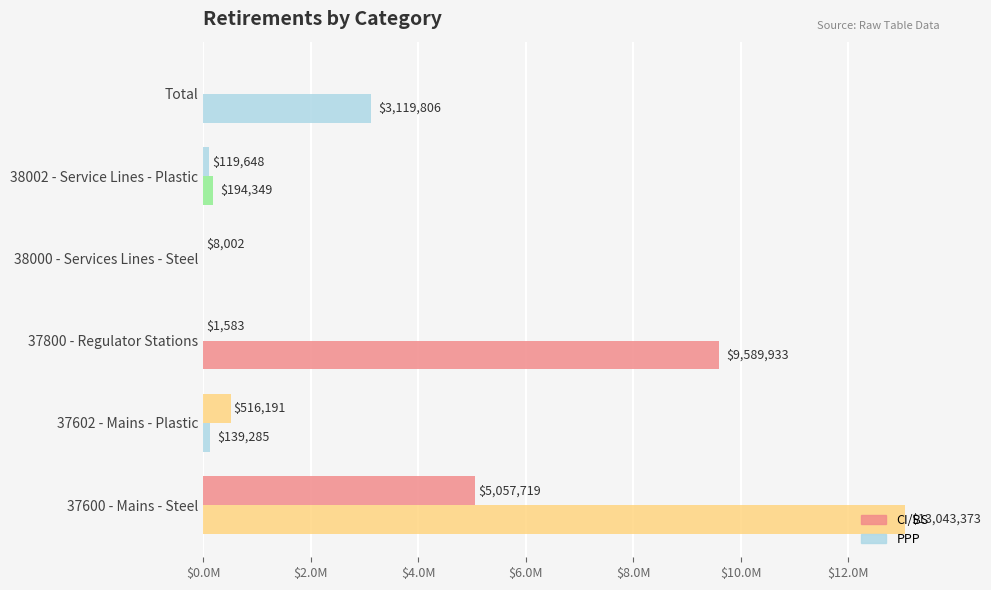

Which series has the largest total across all categories?

PPP